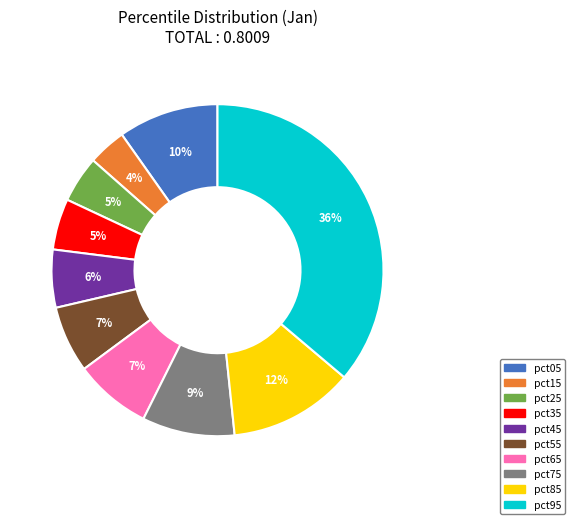

To the nearest percent, what is the difference between the largest and smallest slice percentages?

32%